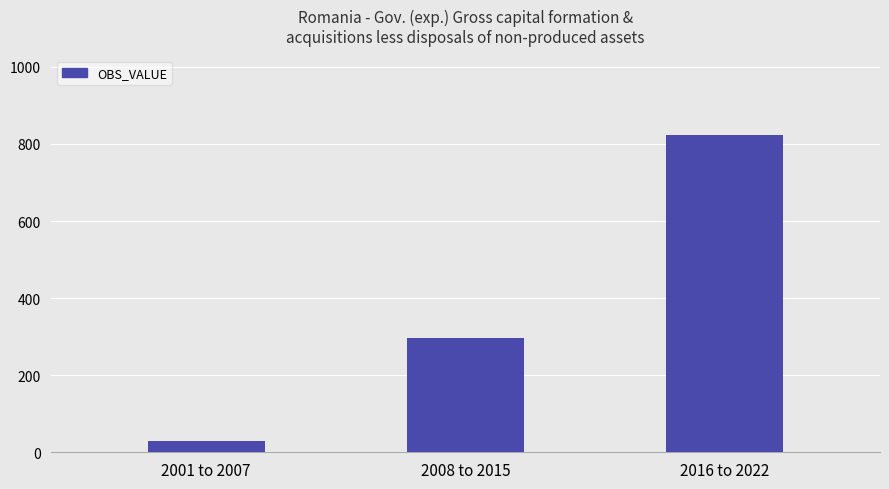

Read the value at 2016 to 2022.

823.1